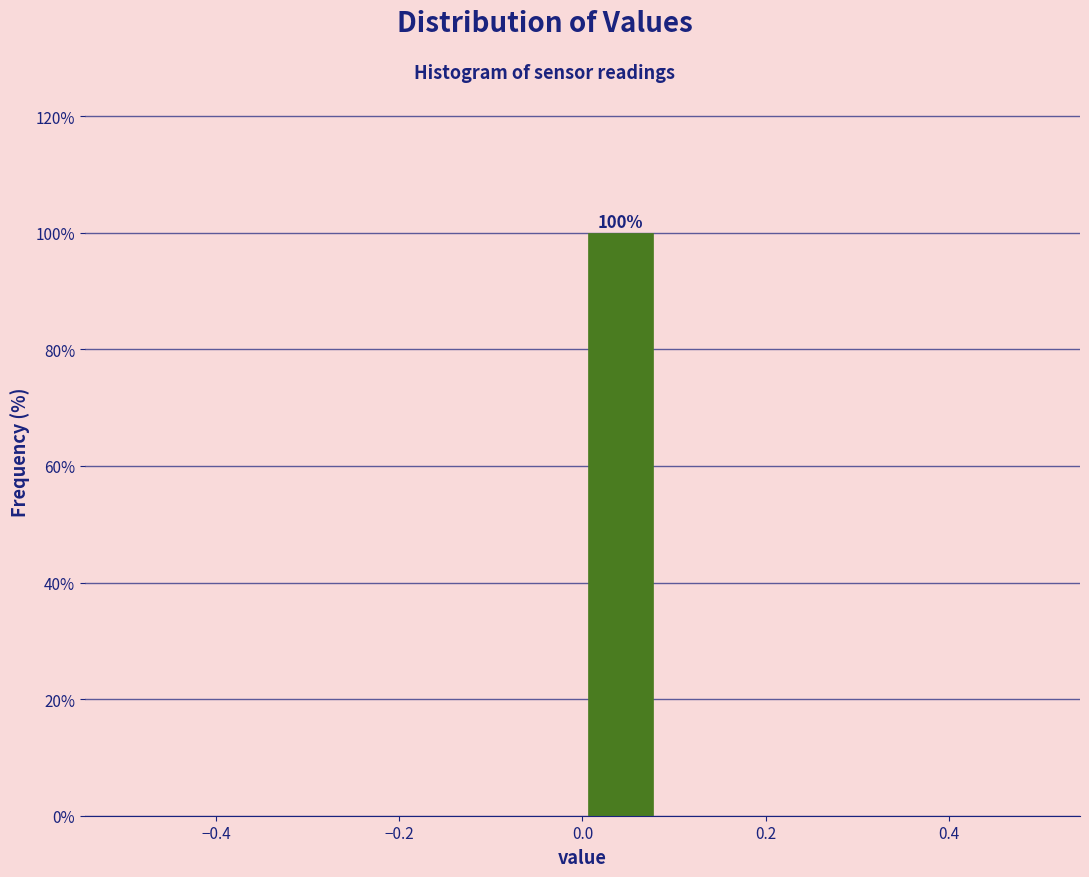

Which range on the x-axis has the tallest bar?

0.00 to 0.08